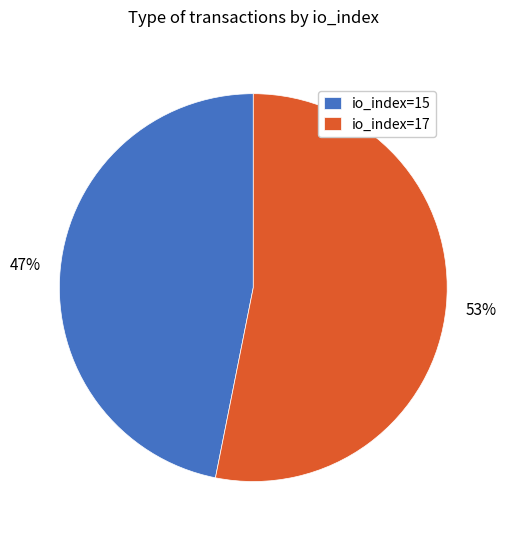

What percentage is the io_index=17 slice, to the nearest percent?

53%